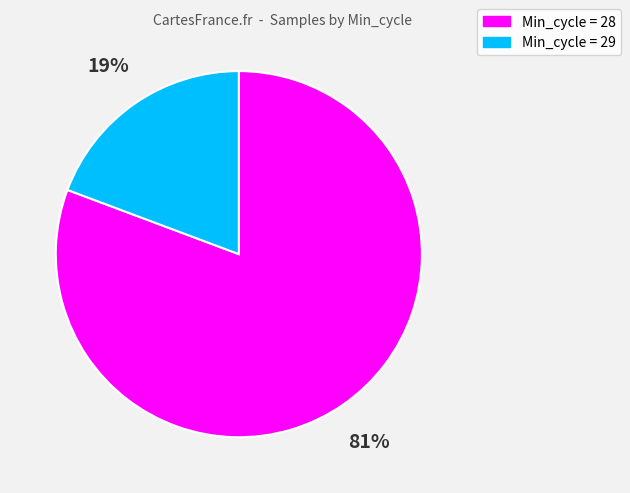

Is there a majority slice in this chart?

Yes